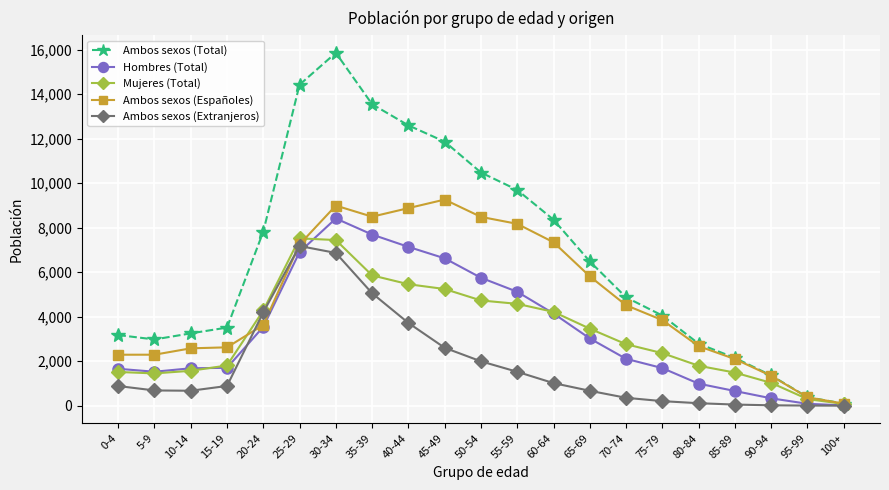

What is the sum of the Hombres (Total) values at 25-29 and 65-69?

9924